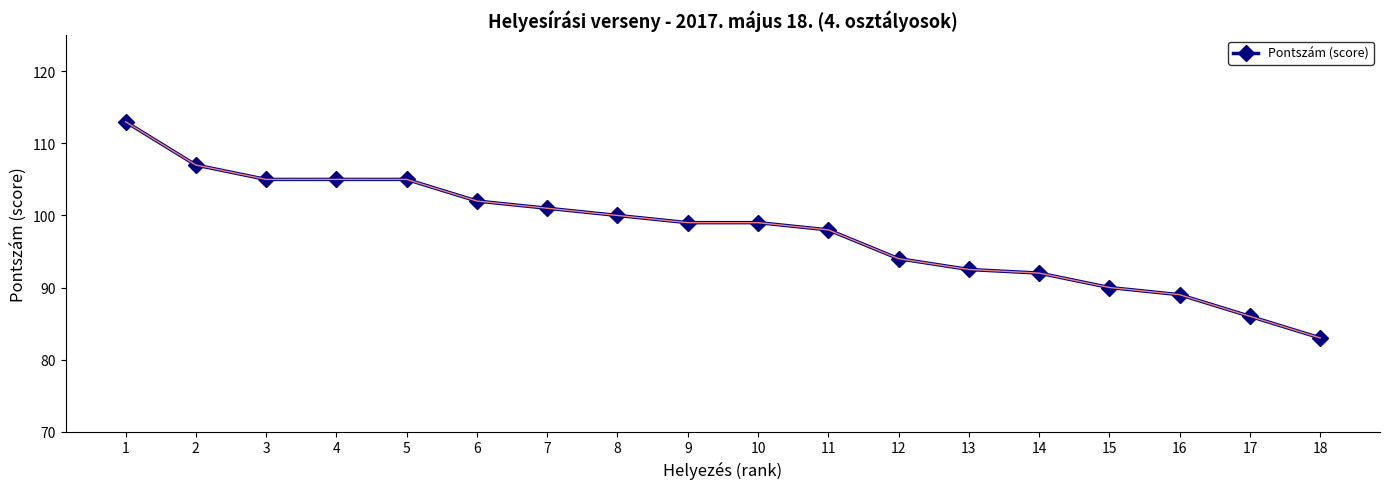

The chart shows a value of 105.0 at 3. True or false?

True